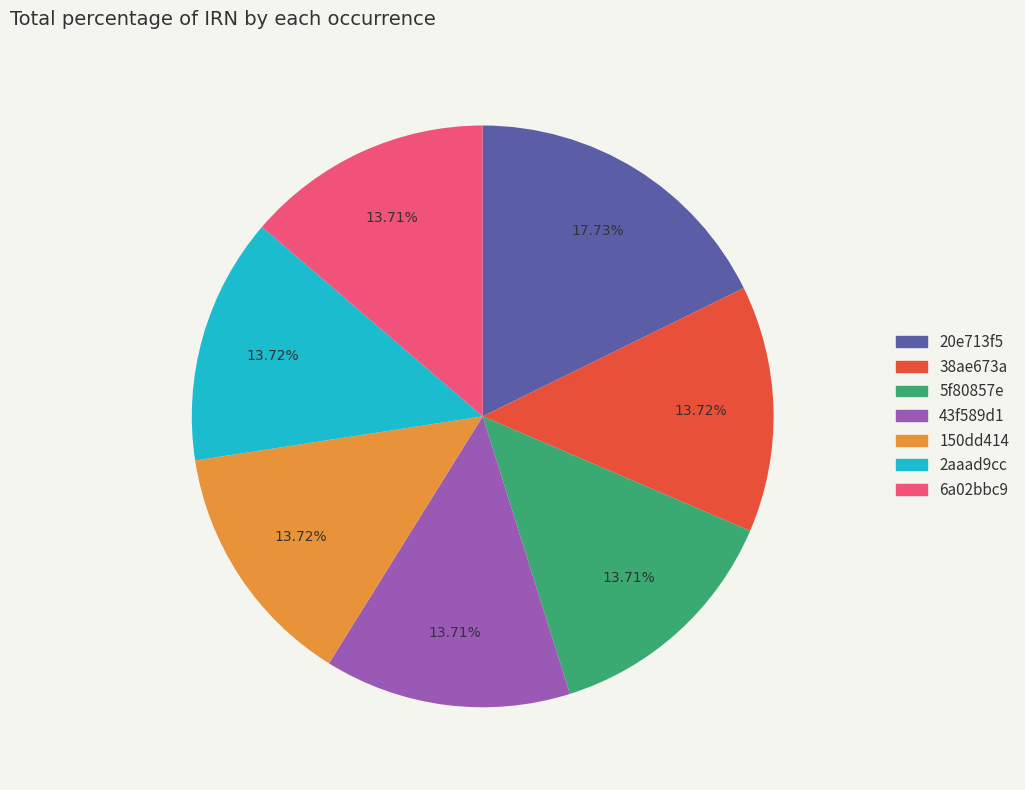

Does 38ae673a represent more than half of the total?

No